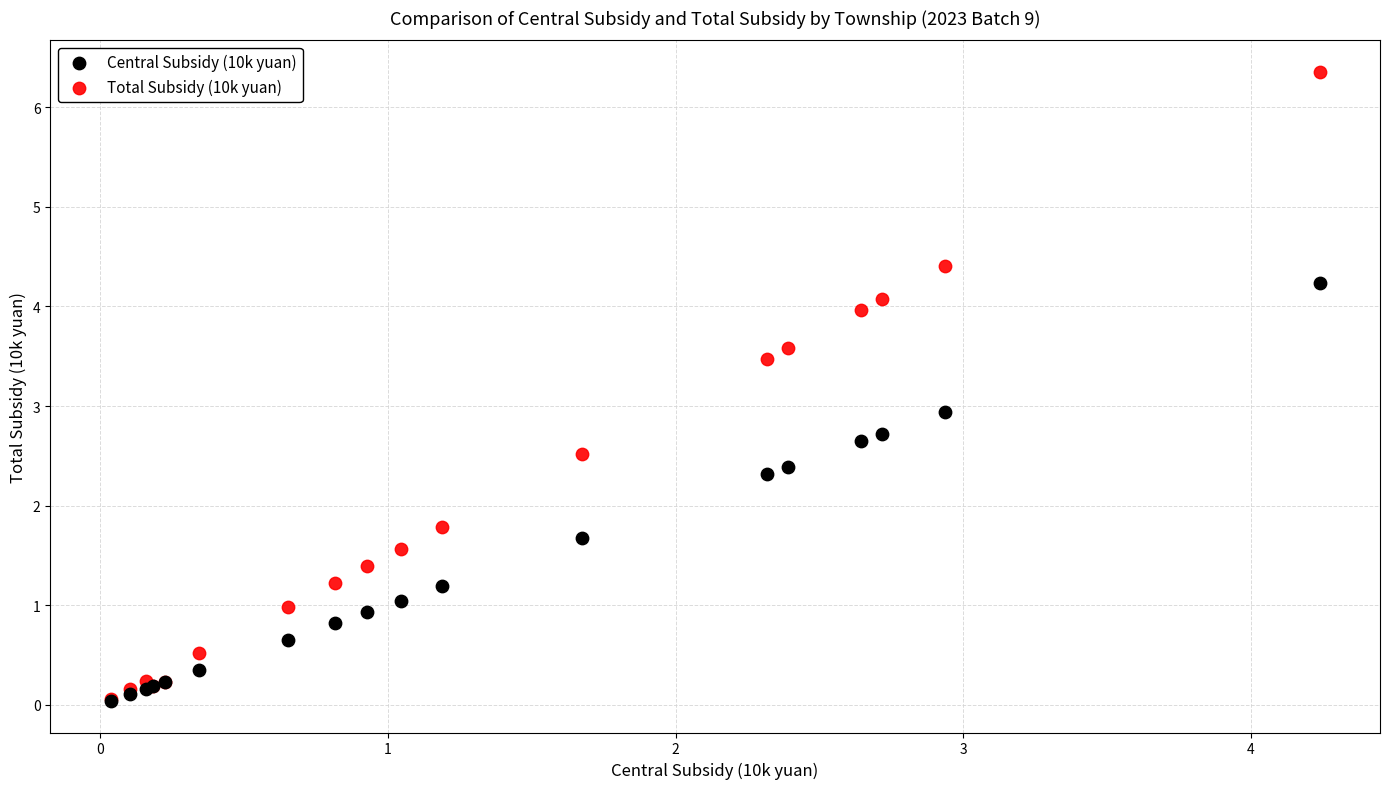

In the Central Subsidy (10k yuan) series, what Y value is closest to 2?

2.3